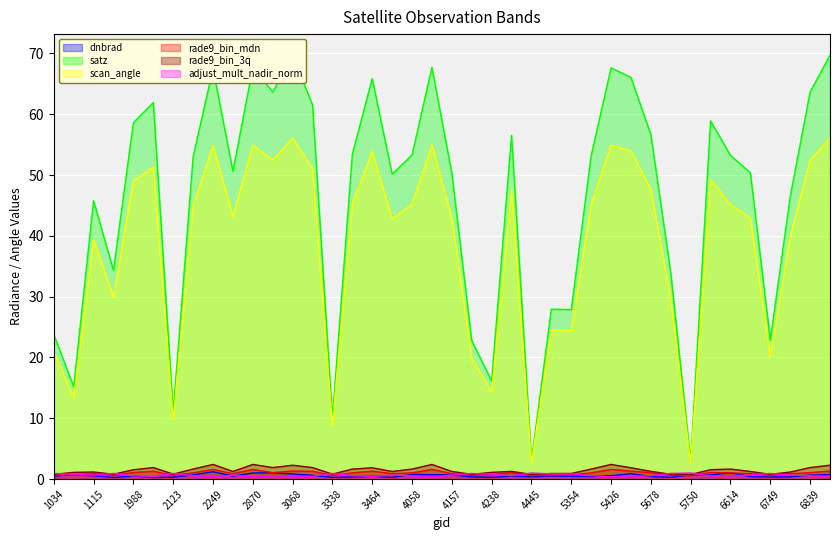

What is the highest value of the adjust_mult_nadir_norm series?

1.0